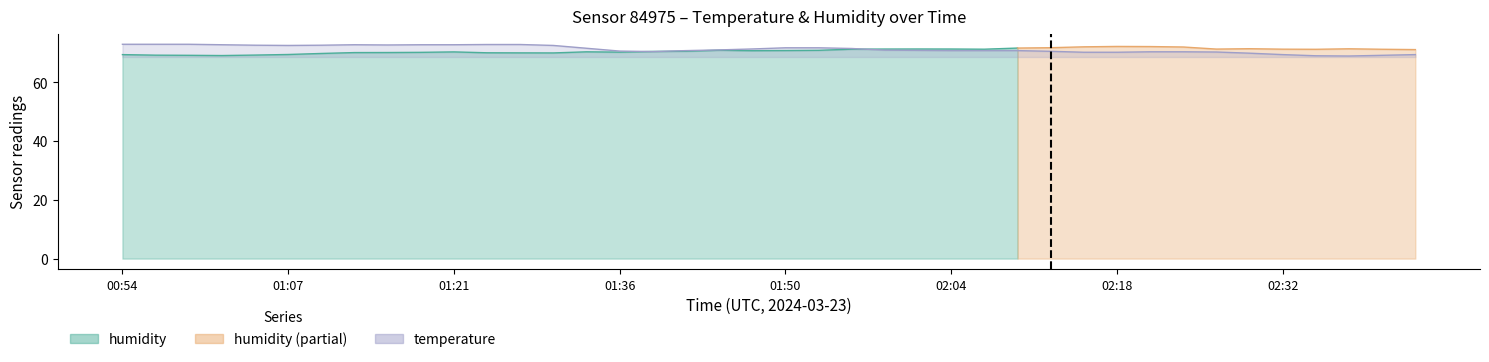

How many interior local valleys (lower than both neighbors) does the data have?

4